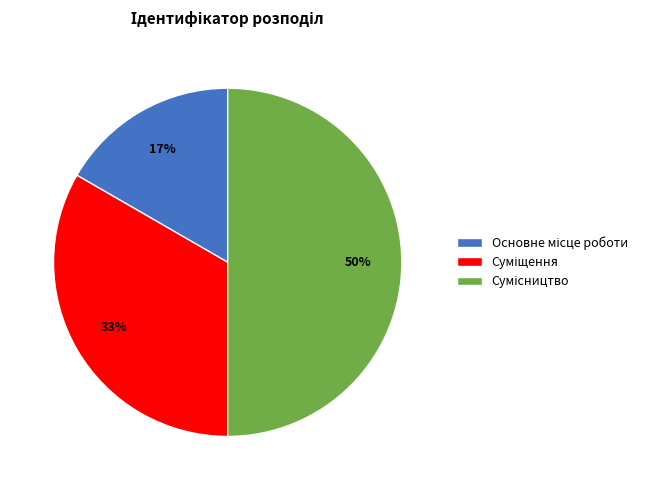

To the nearest percent, what is the average slice percentage?

33%